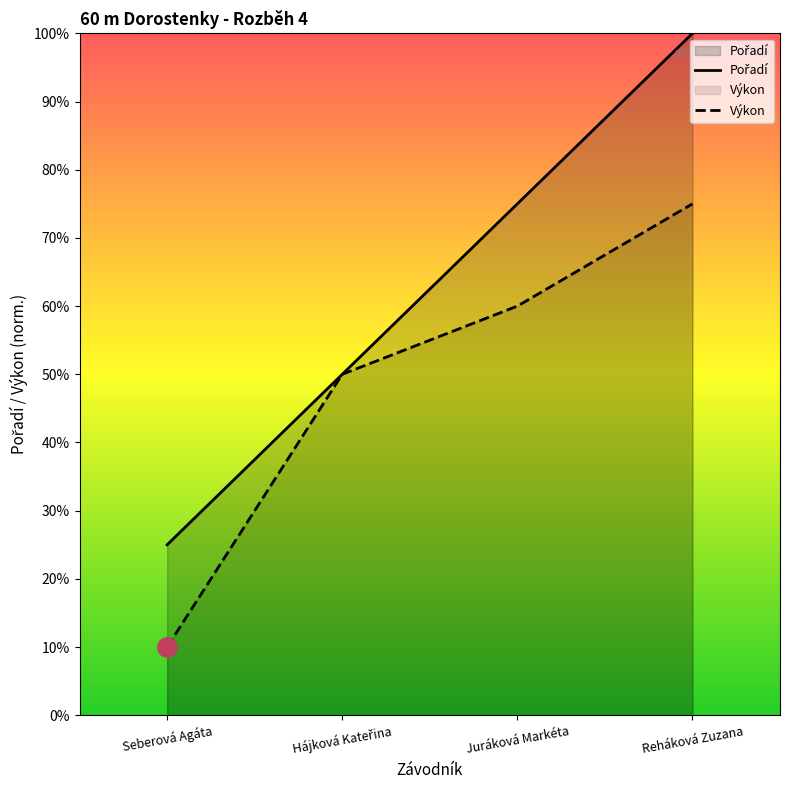

True or false: Výkon has more than 0 points higher than both neighbors.

False